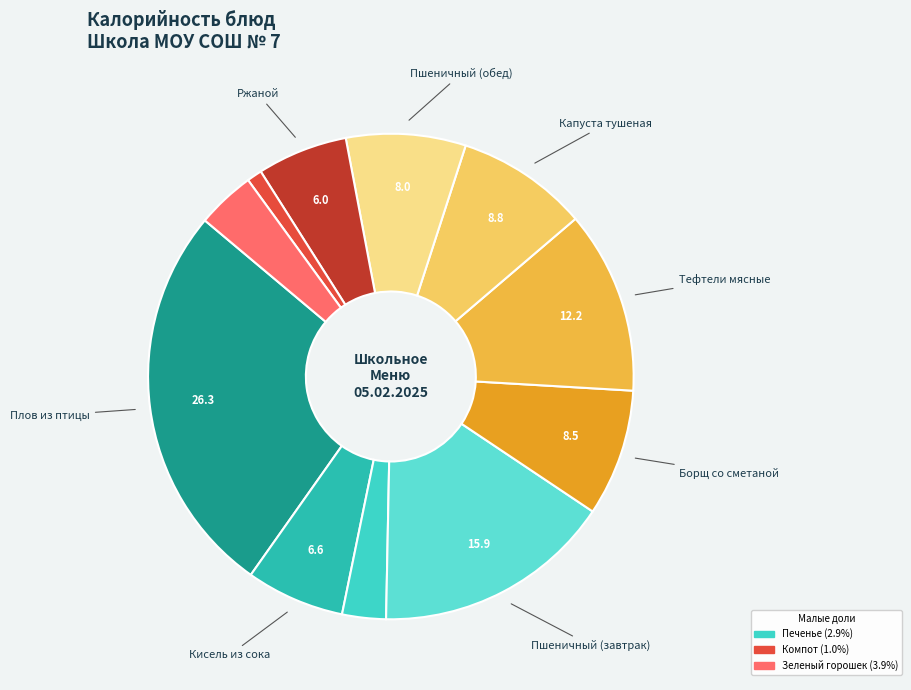

How many segments does this pie chart have?

11